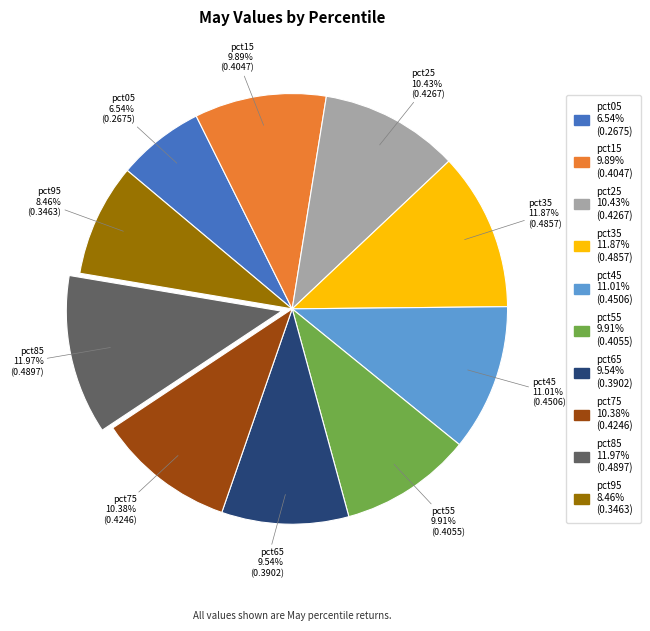

What is the smallest slice in the pie chart?

pct05